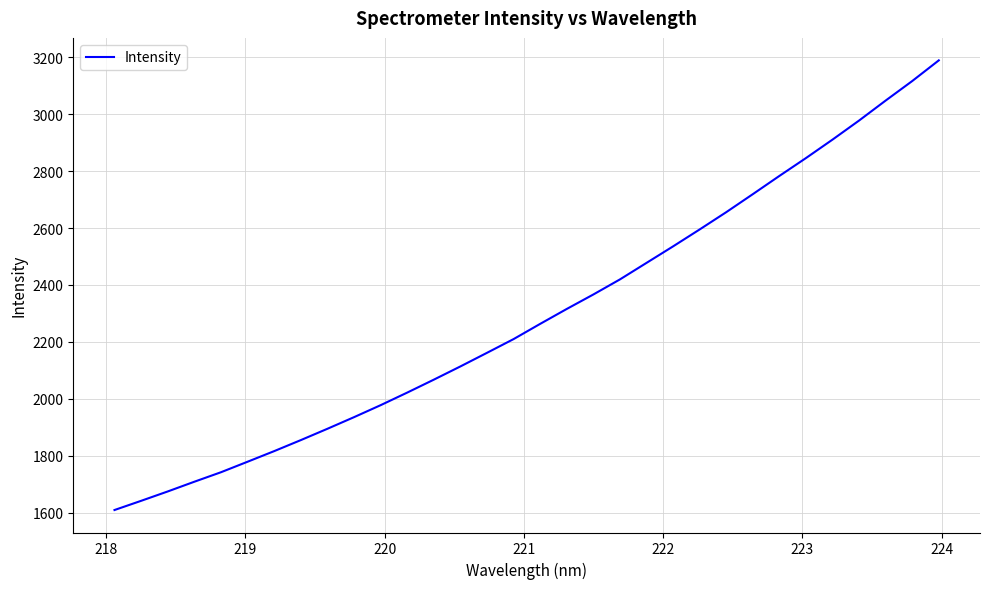

Is this an area chart (filled region under the line)?

No